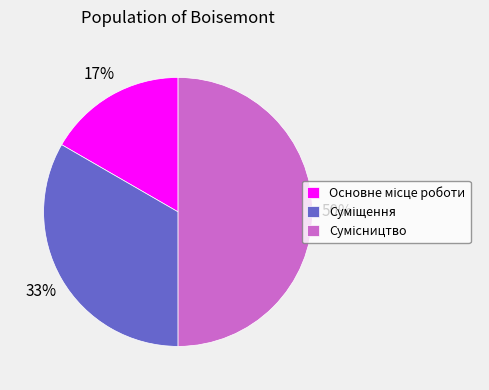

To the nearest percent, what is the difference between the largest and smallest slice percentages?

33%